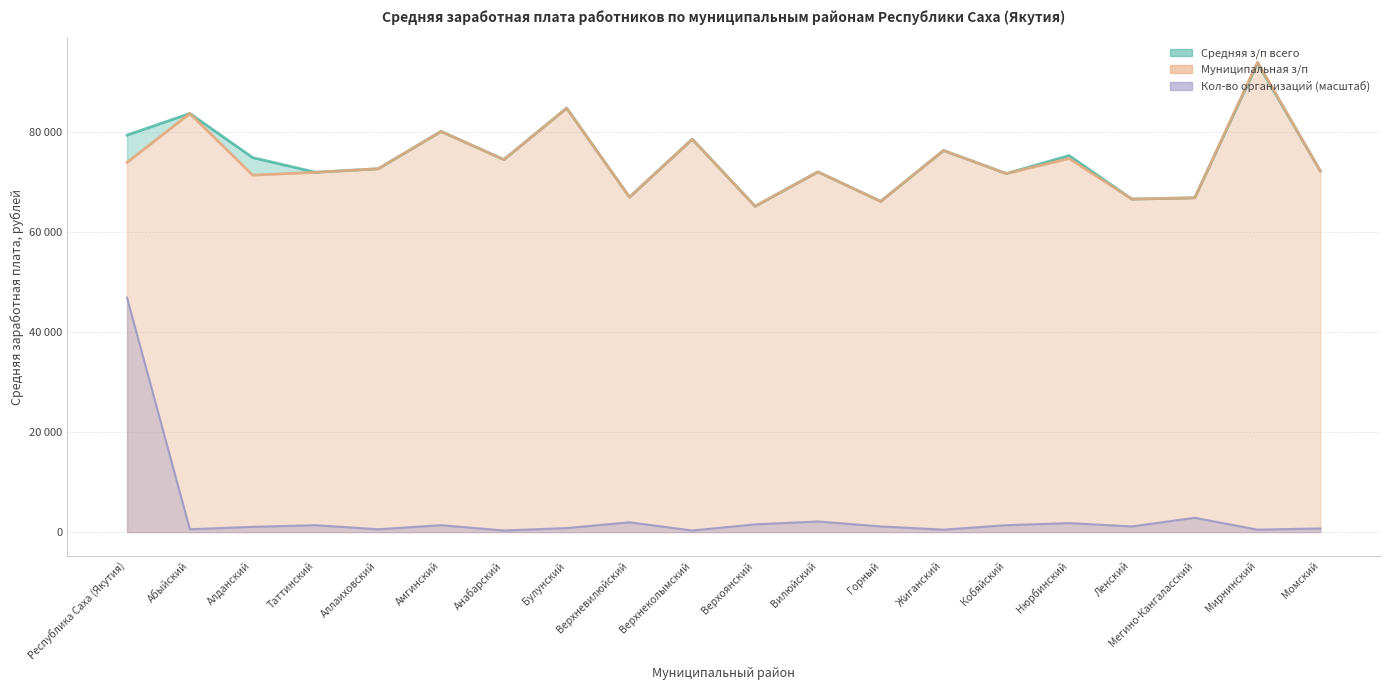

Which series changed the most between Верхневилюйский and Верхнеколымский?

Средняя з/п всего